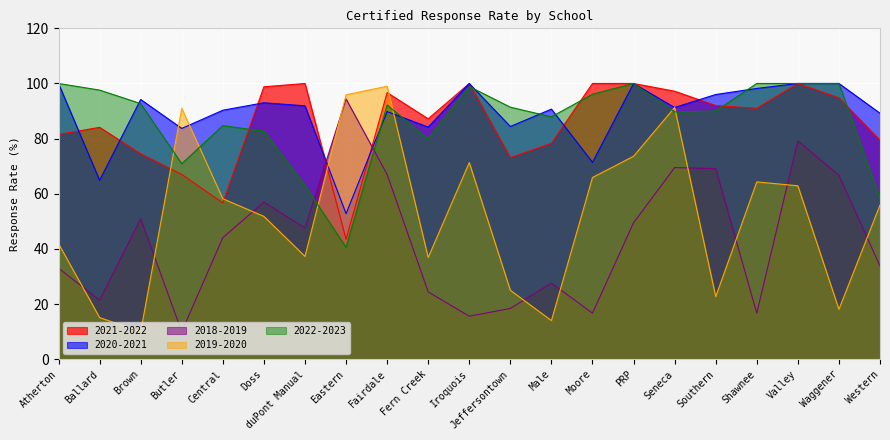

At which category is the sum across all series the highest?

Fairdale